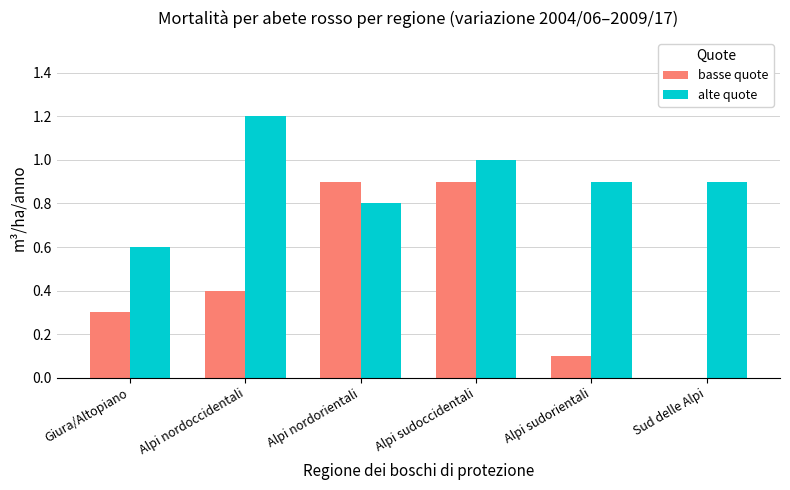

What are all the series names shown in the legend?

basse quote, alte quote